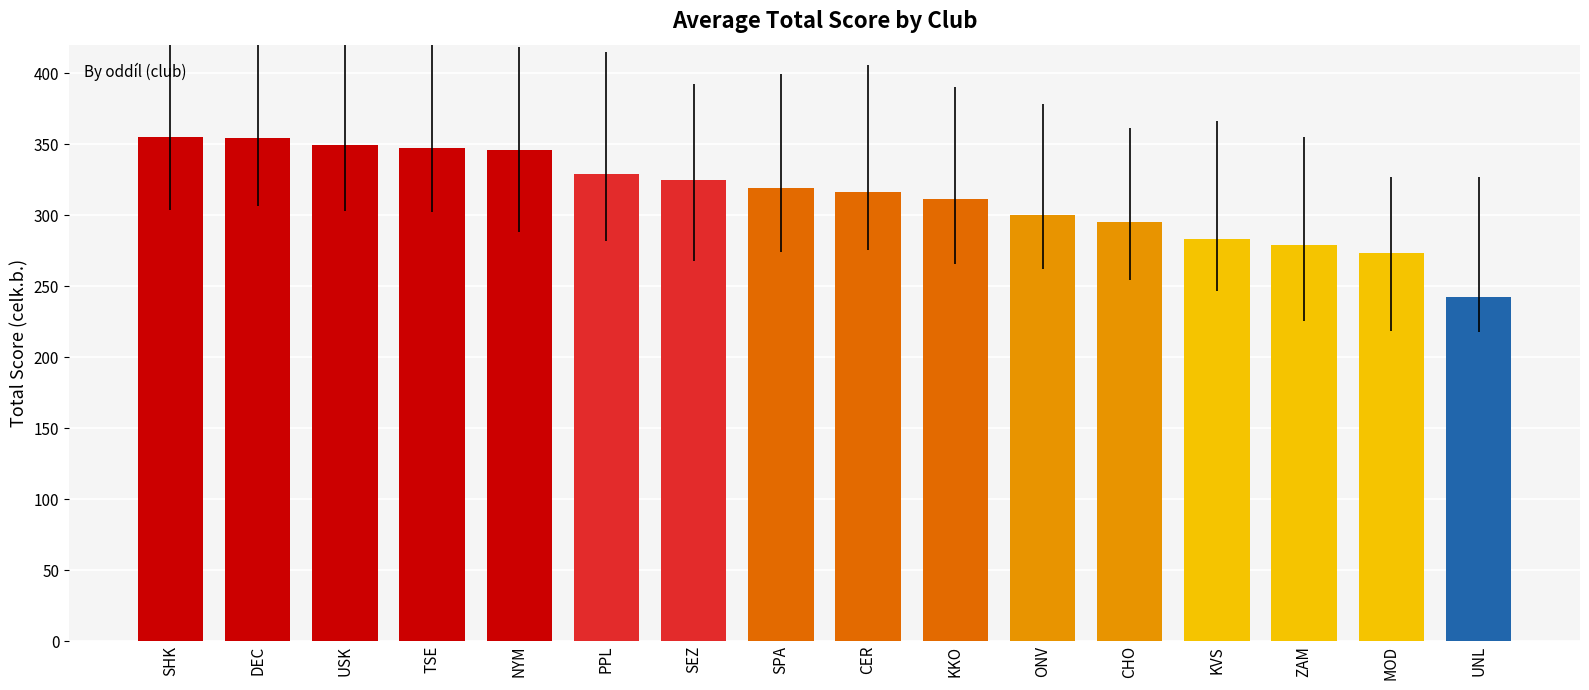

Which label corresponds to the smallest value in the chart?

UNL